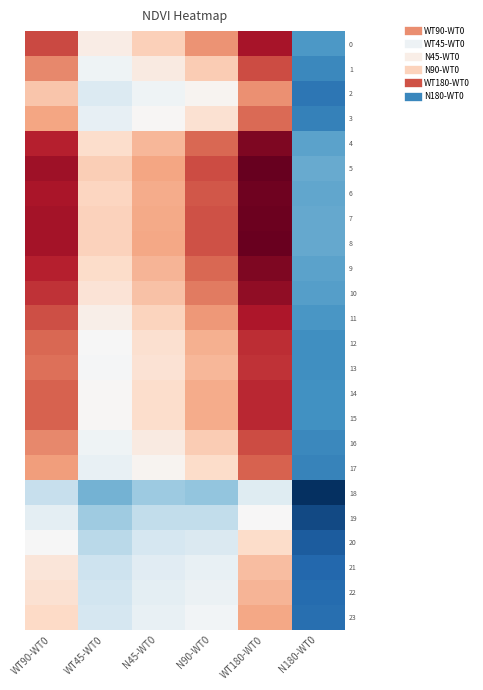

At WT180-WT0, list the series in order from largest to smallest.

5, 8, 7, 6, 9, 4, 10, 0, 11, 15, 14, 12, 13, 1, 16, 17, 3, 2, 23, 22, 21, 20, 19, 18